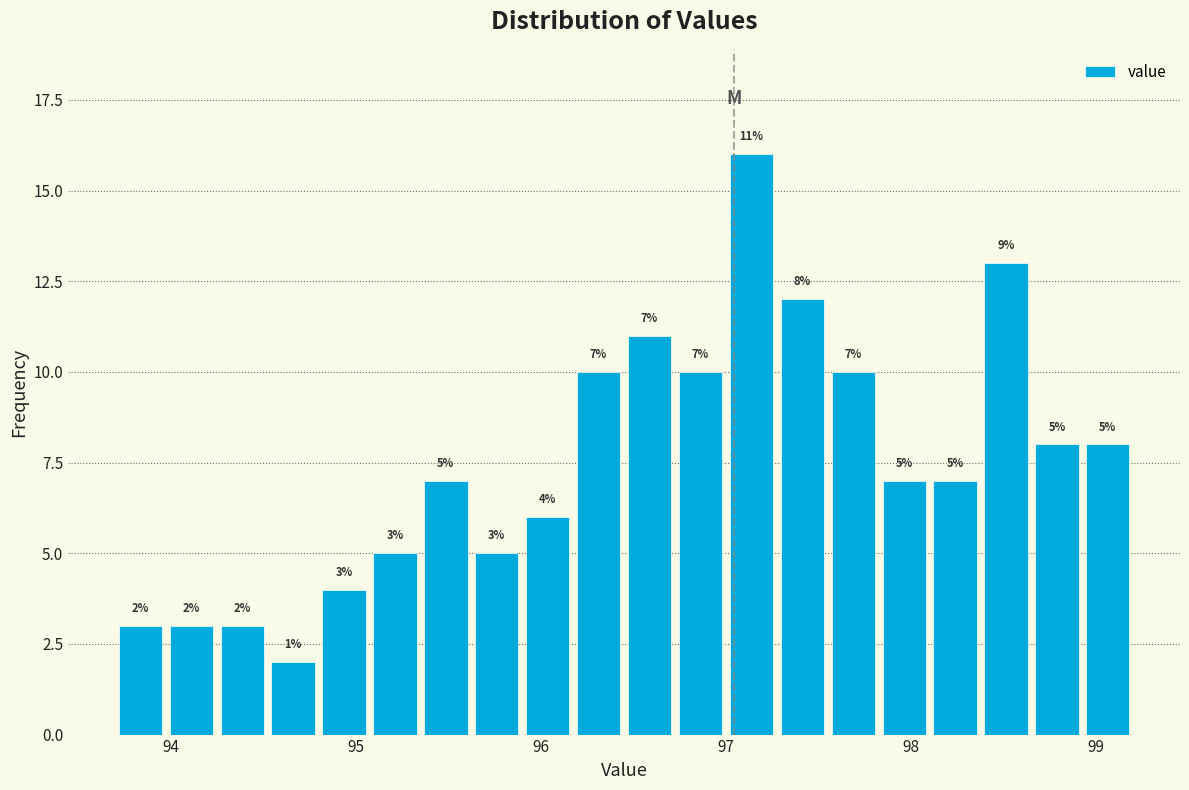

Around what value on the x-axis is the tallest bar? Give the approximate position of its centre, as read against the axis.

97.1